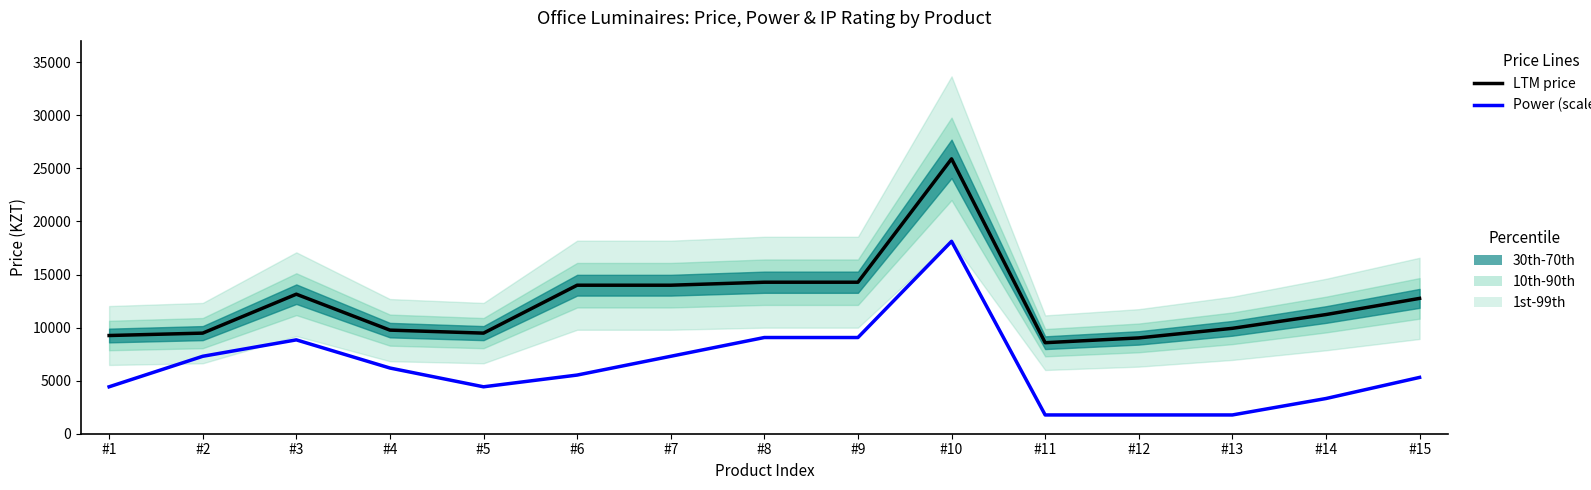

How many categories are shown in the chart?

15